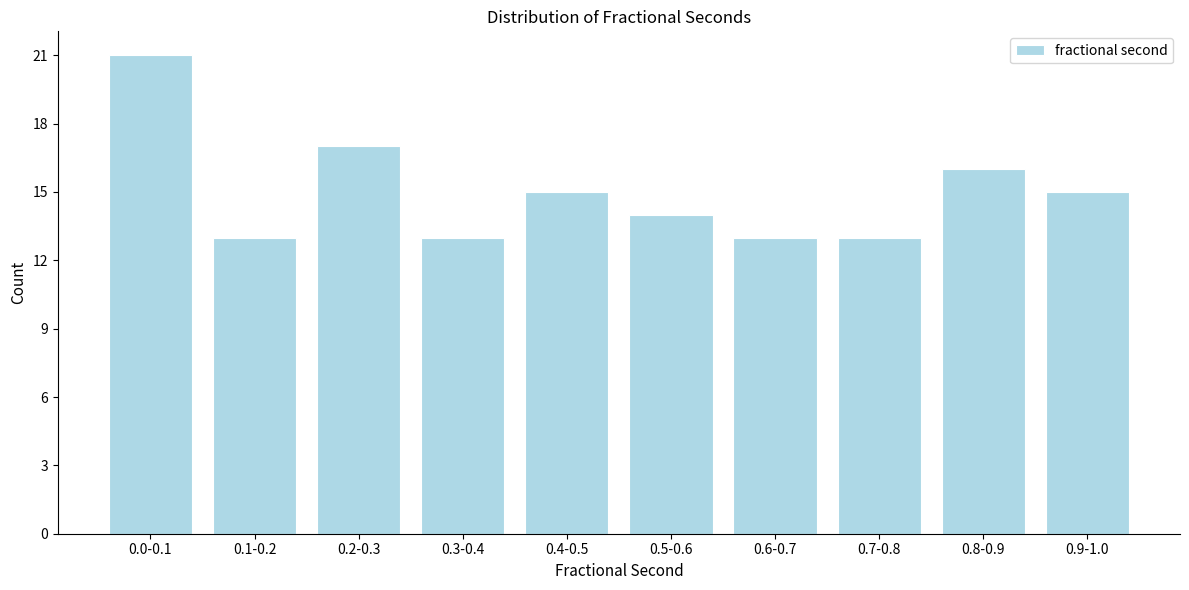

Reading left to right, extract all data points from this chart.

0.0-0.1=21	0.1-0.2=13	0.2-0.3=17	0.3-0.4=13	0.4-0.5=15	0.5-0.6=14	0.6-0.7=13	0.7-0.8=13	0.8-0.9=16	0.9-1.0=15